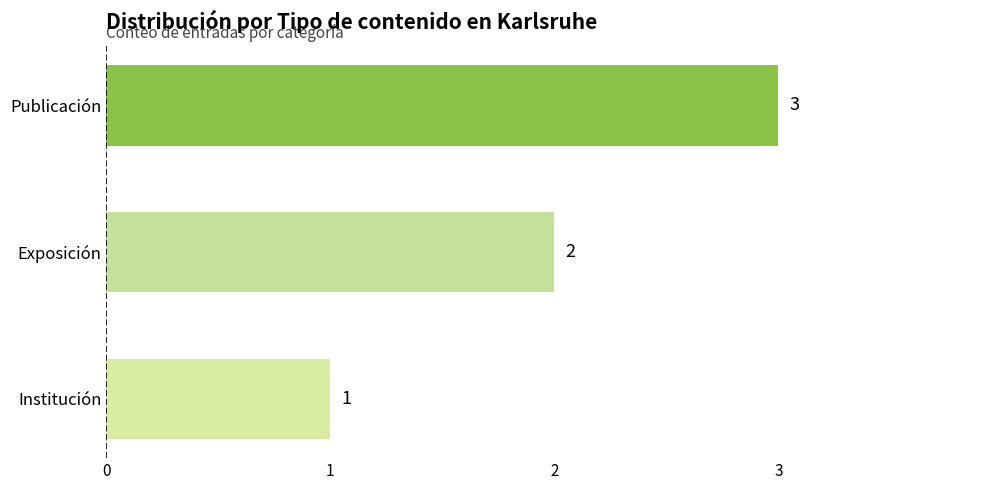

What is the label of the 2nd bar from the top?

Exposición